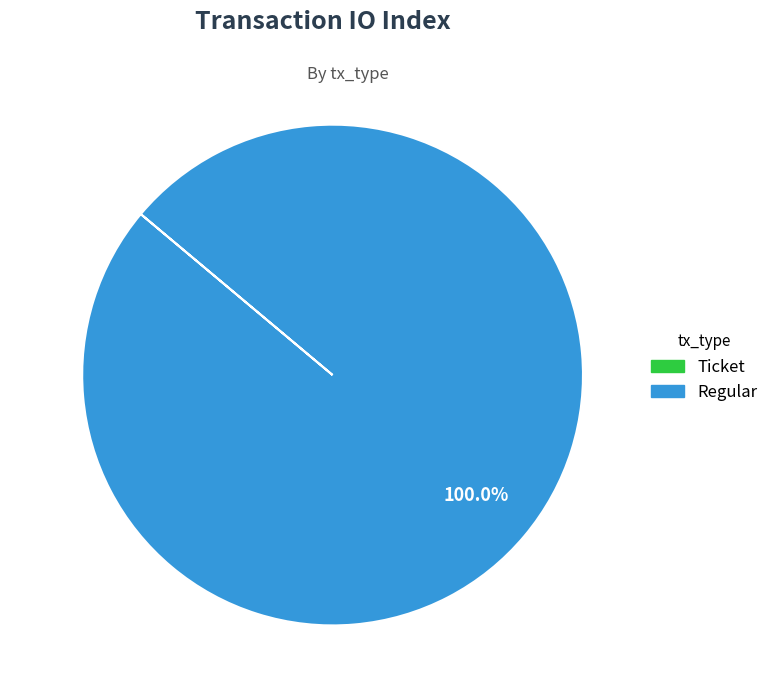

Does Regular account for over 50% of the chart?

Yes